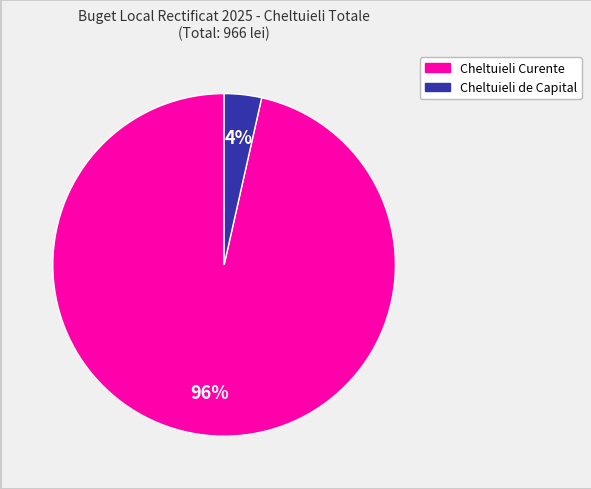

Is it true that Cheltuieli Curente is 96% of the pie?

True